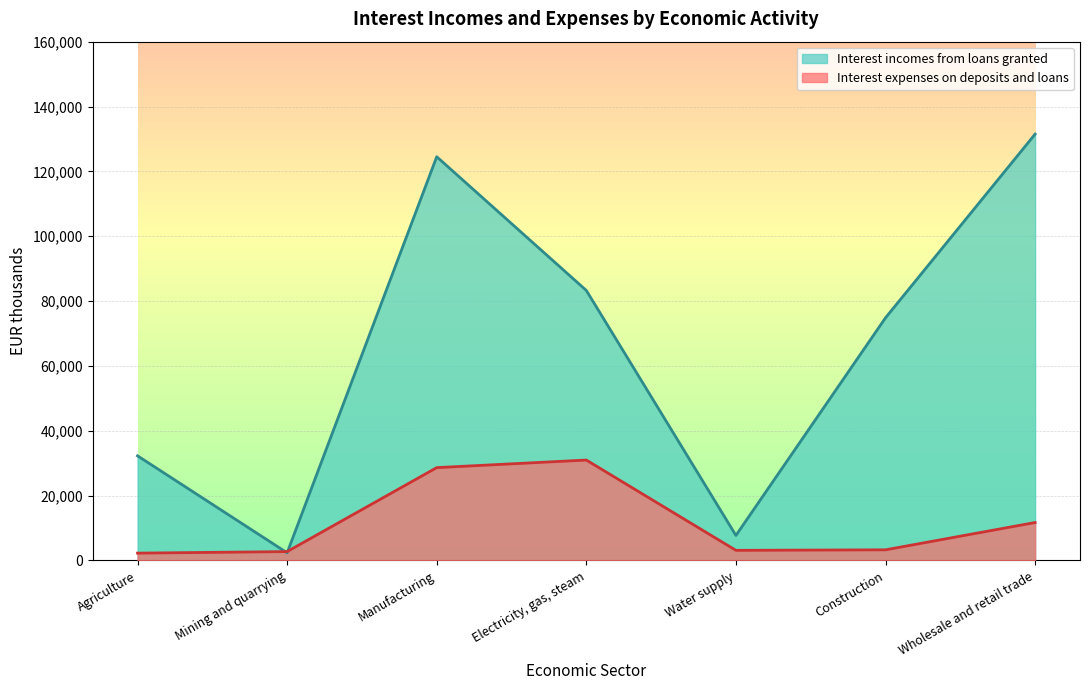

Which series ends up on top after the final intersection of Interest incomes from loans granted and Interest expenses on deposits and loans?

Interest incomes from loans granted